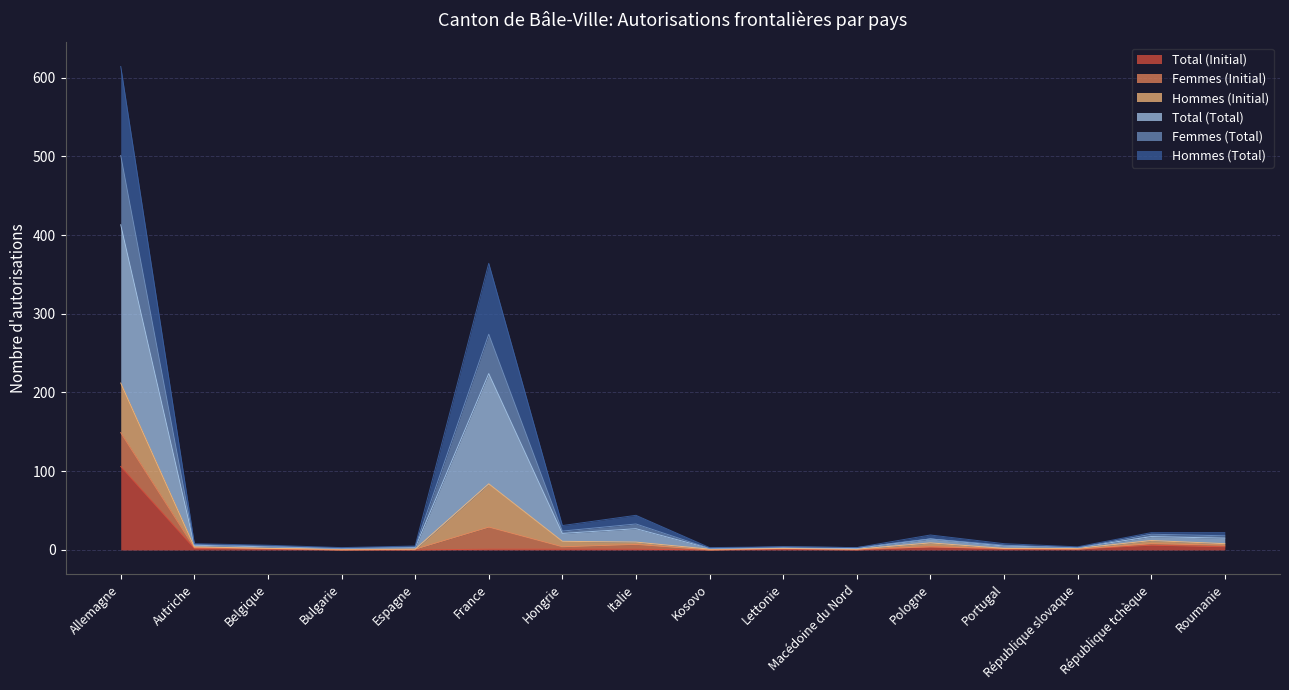

True or false: Femmes (Total) and Total (Initial) intersect in this chart.

False